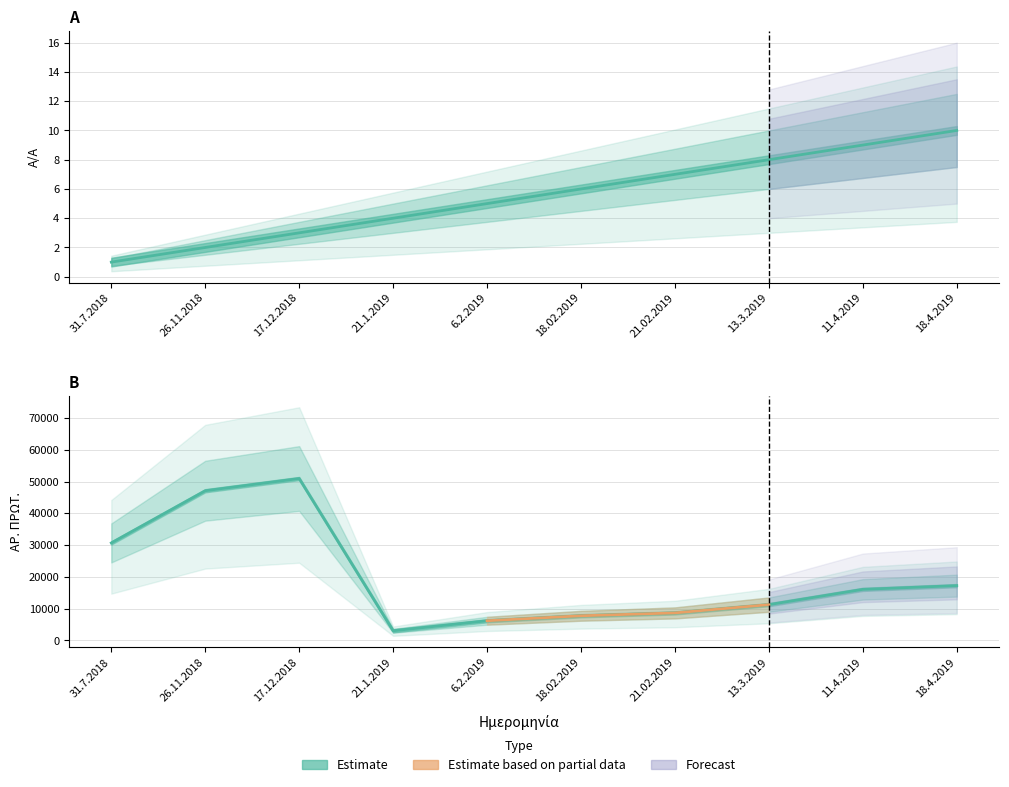

How many data points in ΑΡ. ΠΡΩΤ. are less than 16084?

5